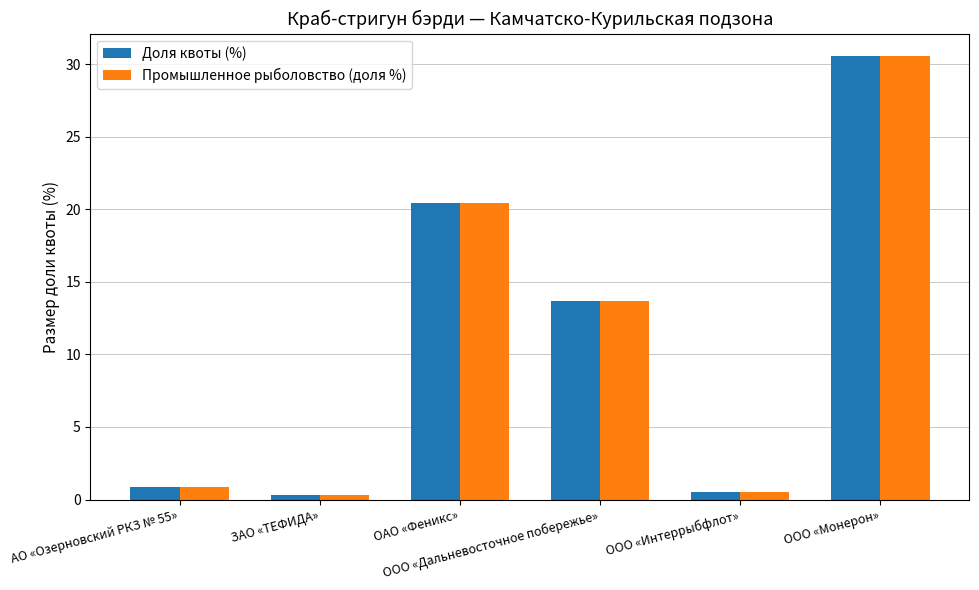

What are all the series names shown in the legend?

Доля квоты (%), Промышленное рыболовство (доля %)